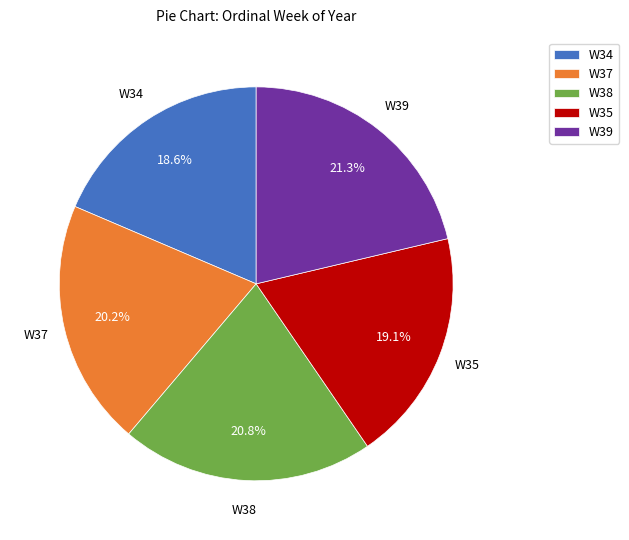

What is the ratio of the value at W39 to the value at W34?

1.1